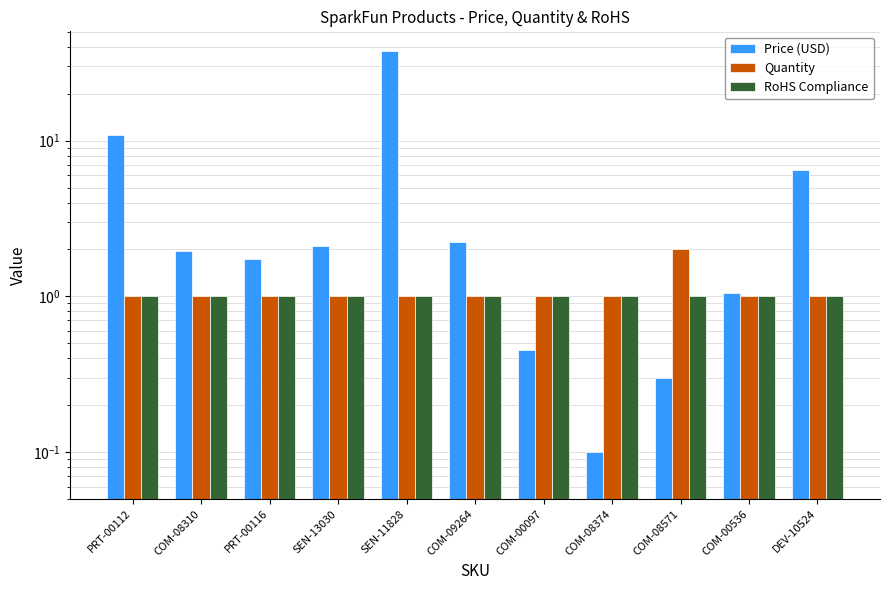

What is the value of the RoHS Compliance bar at the 4th from the left?

1.0